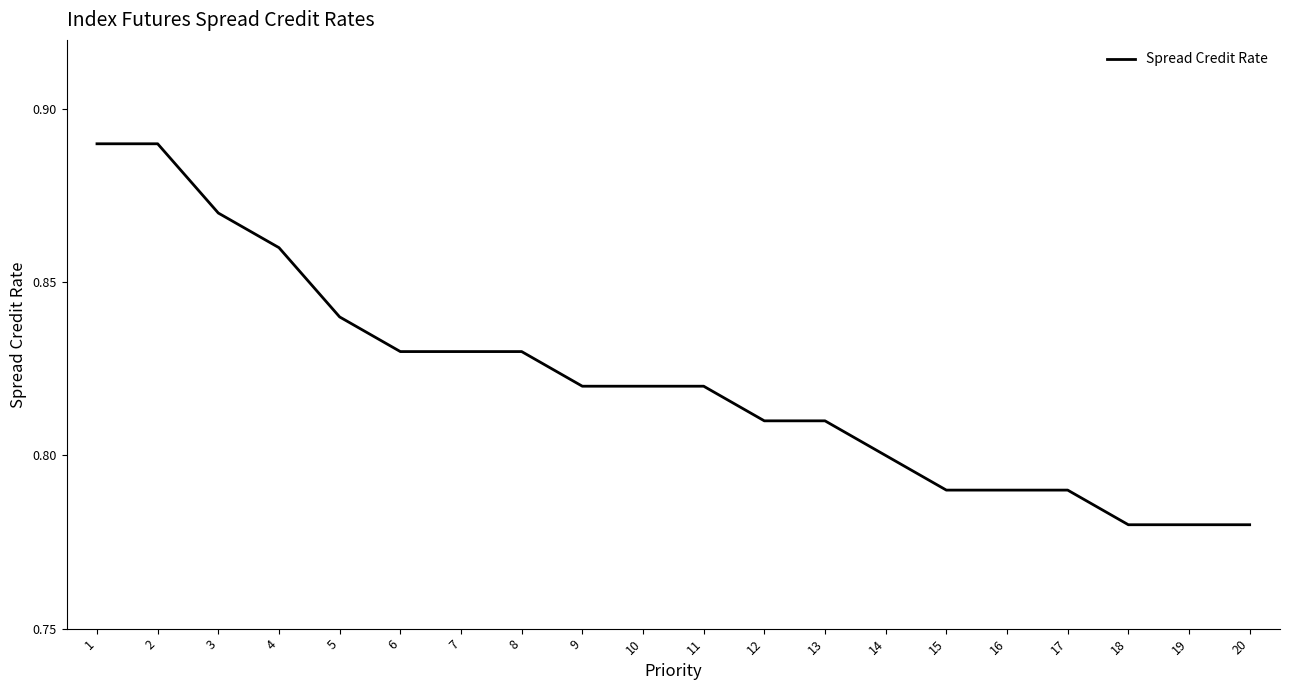

The chart shows a value of 1.3 at 2. True or false?

False